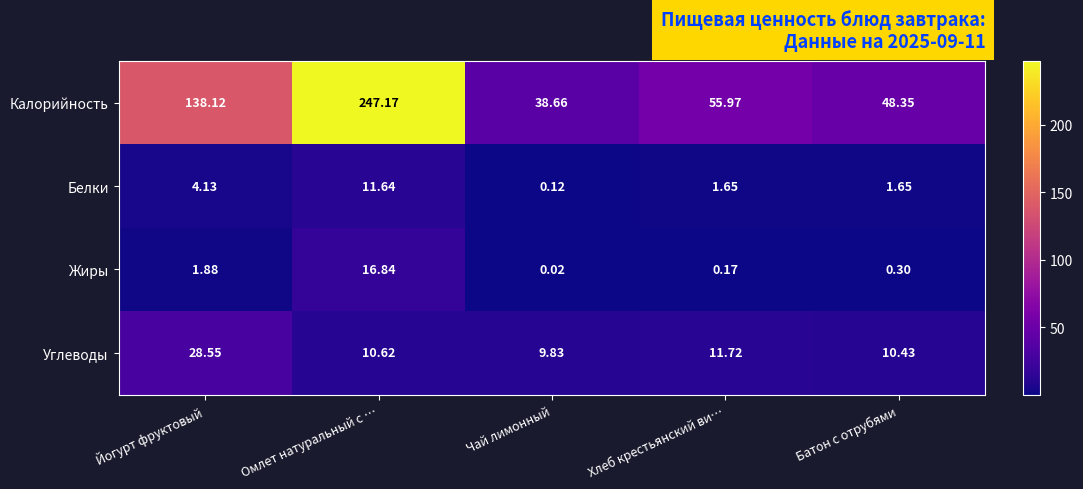

What is the total value across all series at Хлеб крестьянский ви…?

69.5